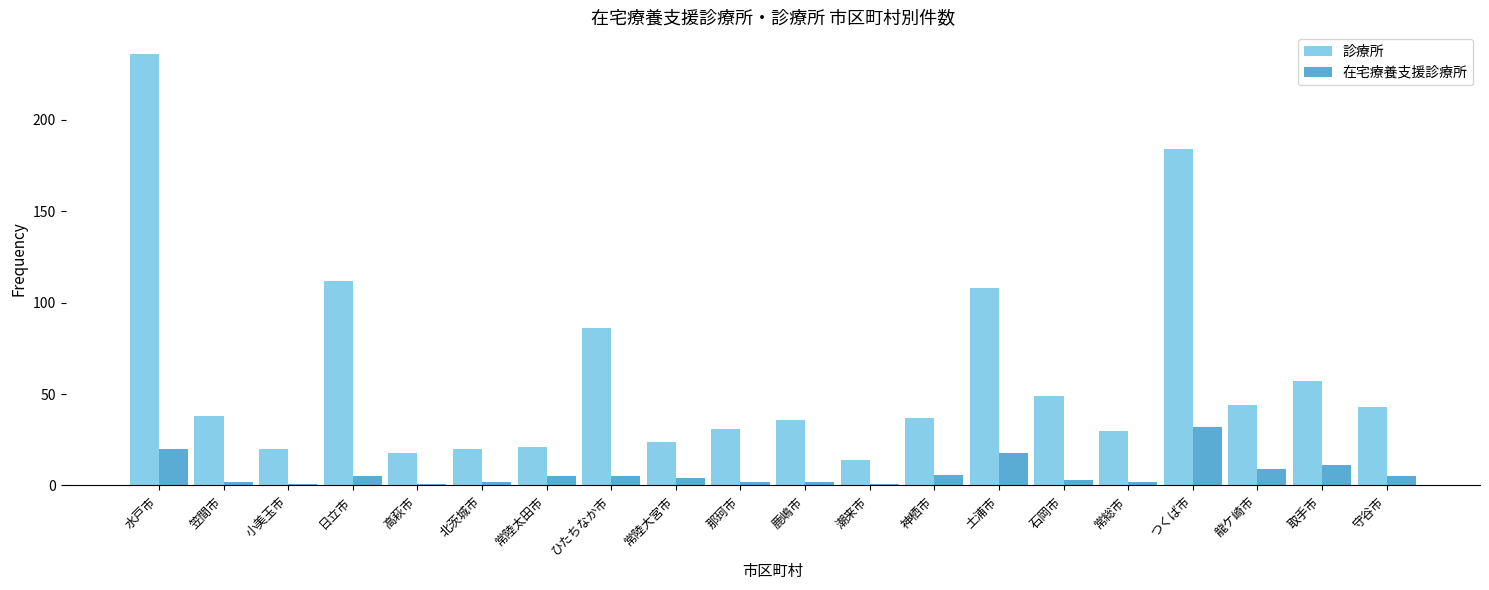

What value does the 診療所 series have at 日立市?

112